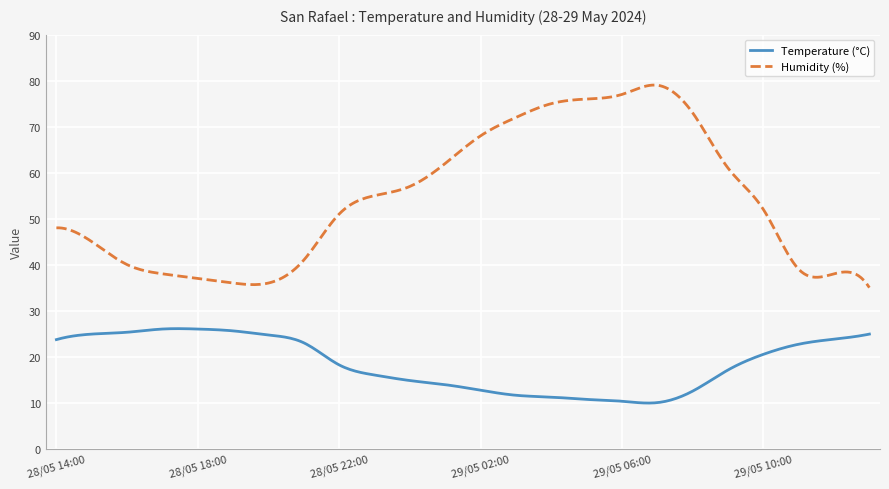

True or false: Temperature (°C) and Humidity (%) cross at least once.

False